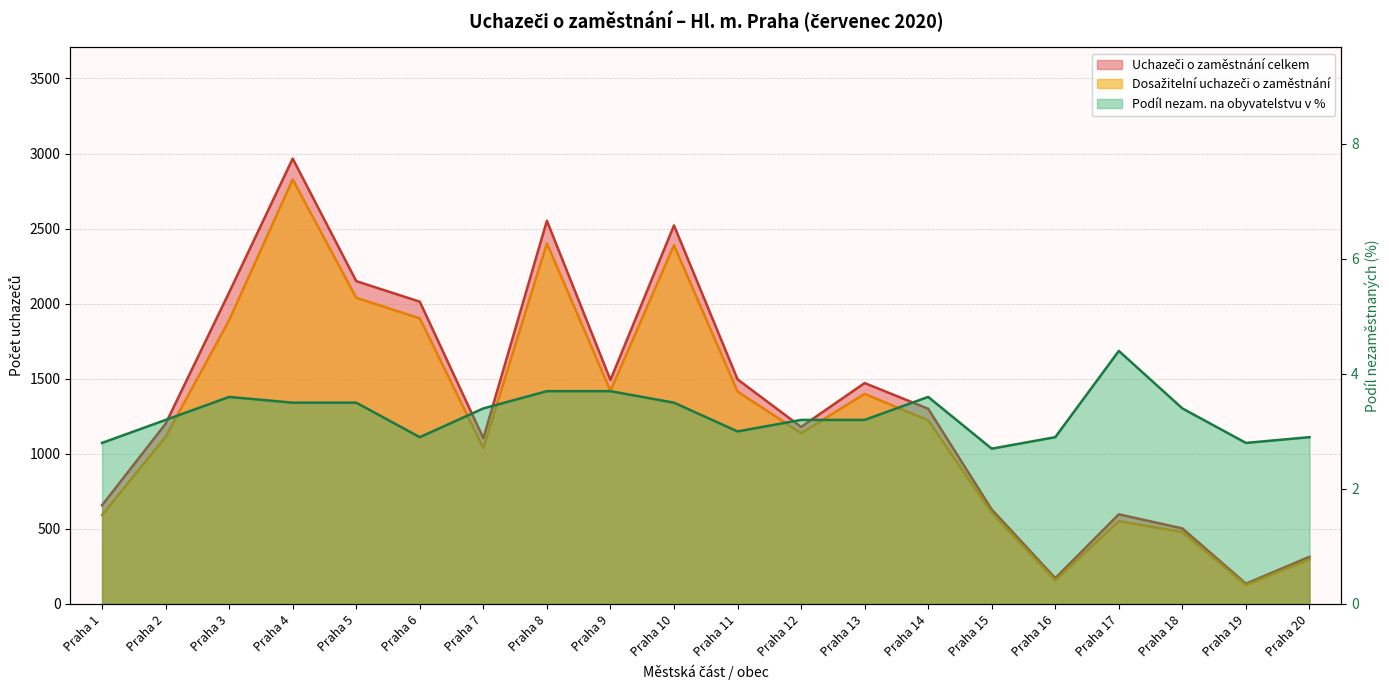

Between Praha 5 and Praha 19, which series saw the biggest shift?

Uchazeči o zaměstnání celkem